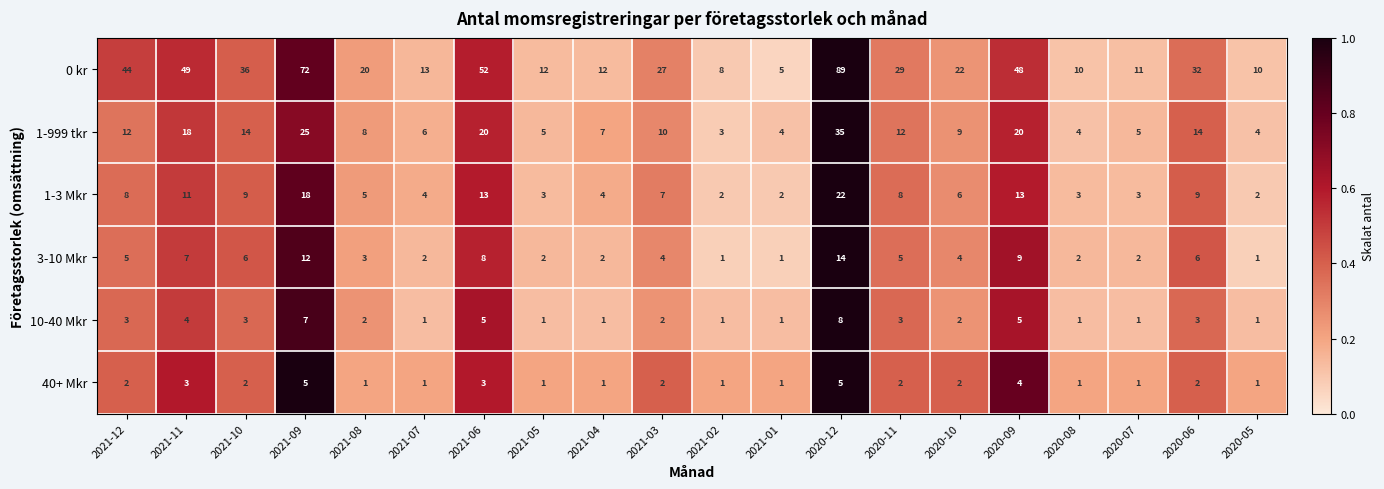

At 2021-09, list the series in order from smallest to largest.

40+ Mkr, 10-40 Mkr, 3-10 Mkr, 1-3 Mkr, 1-999 tkr, 0 kr